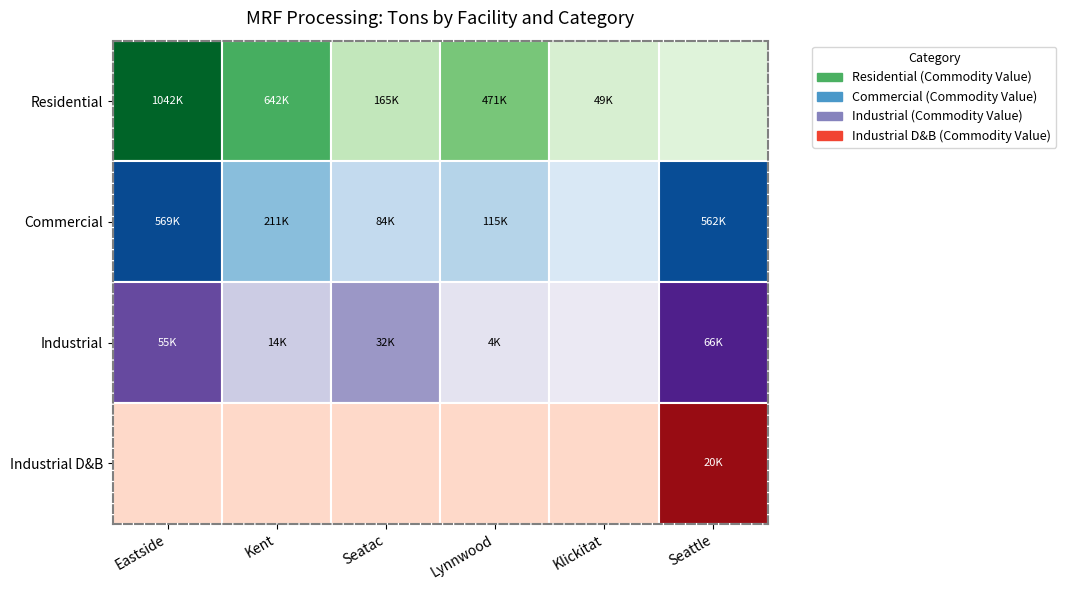

How many positive values does the Kent series have?

3